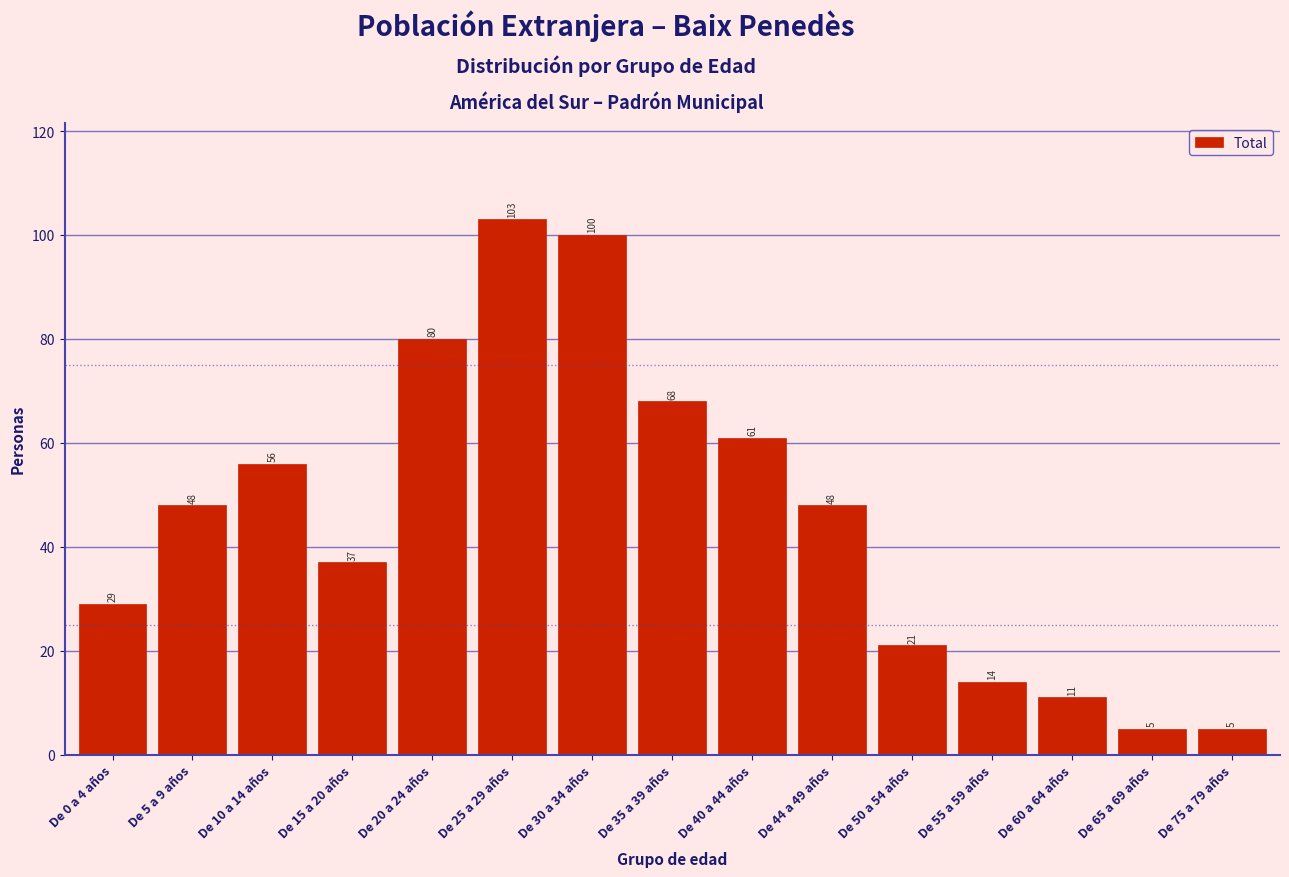

Reading left to right, extract all data points from this chart.

De 0 a 4 años=29	De 5 a 9 años=48	De 10 a 14 años=56	De 15 a 20 años=37	De 20 a 24 años=80	De 25 a 29 años=103	De 30 a 34 años=100	De 35 a 39 años=68	De 40 a 44 años=61	De 44 a 49 años=48	De 50 a 54 años=21	De 55 a 59 años=14	De 60 a 64 años=11	De 65 a 69 años=5	De 75 a 79 años=5